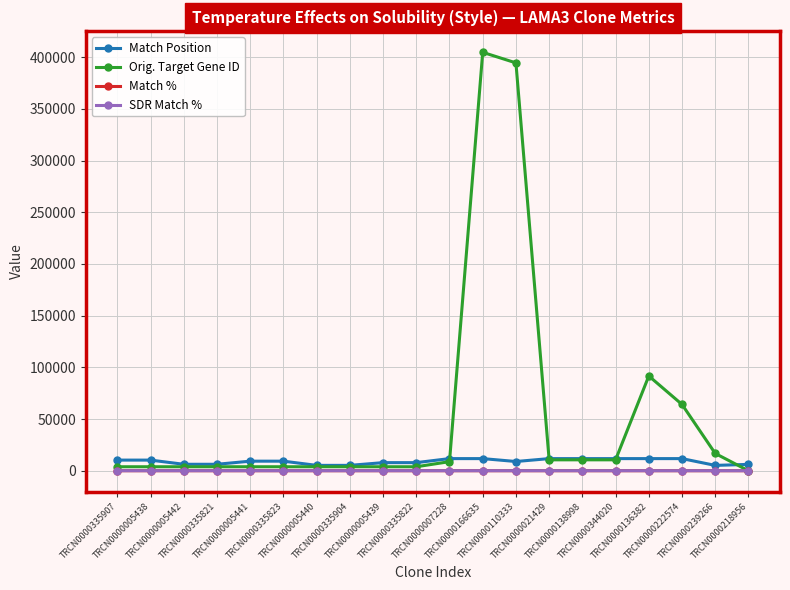

What is the label of the 6th point from the left?

TRCN0000335823